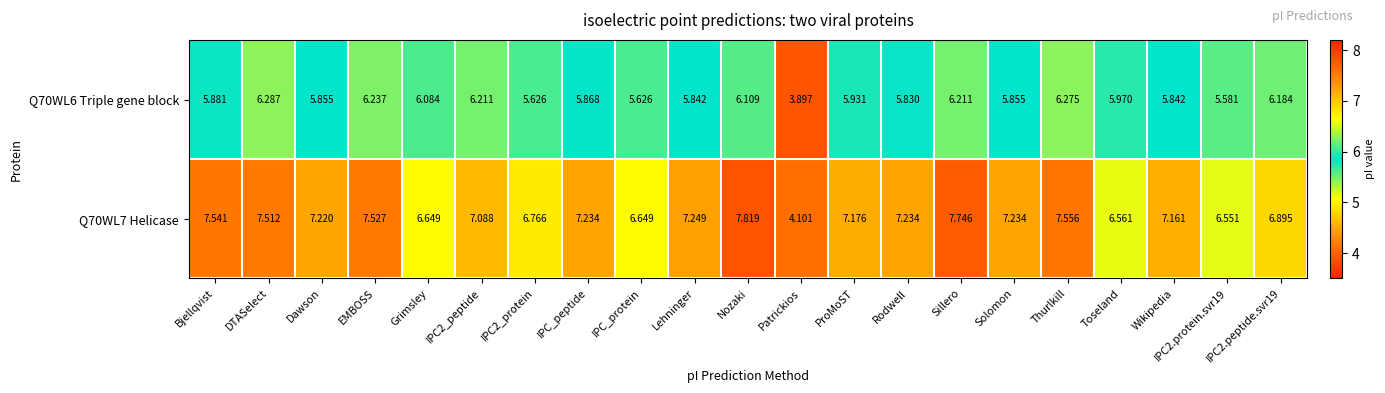

What is the difference between the highest and lowest values at Solomon?

1.4